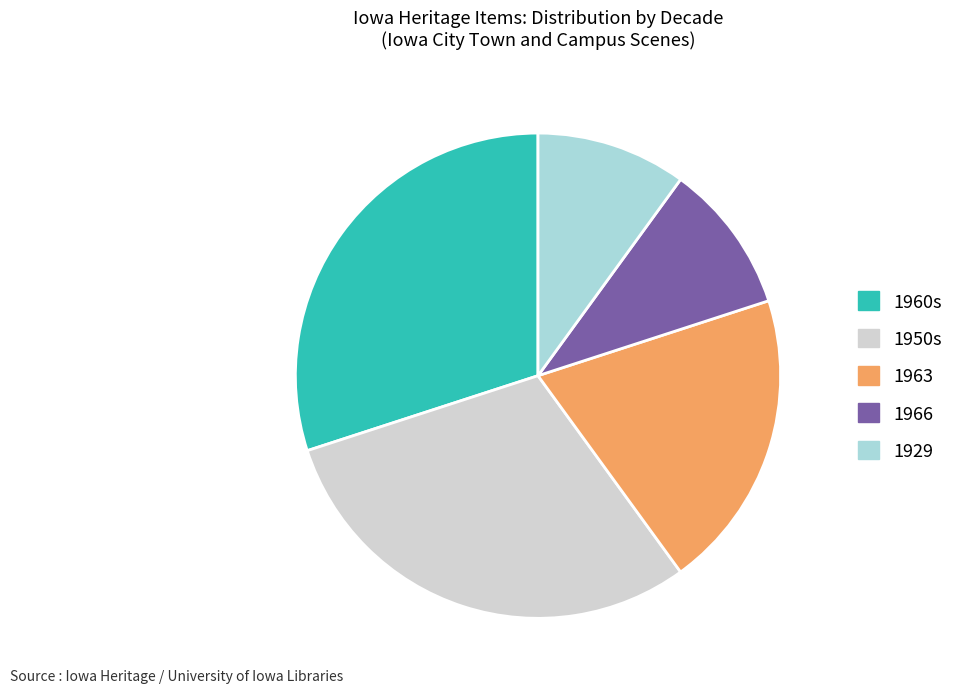

Is there any slice that represents more than half of the pie?

No